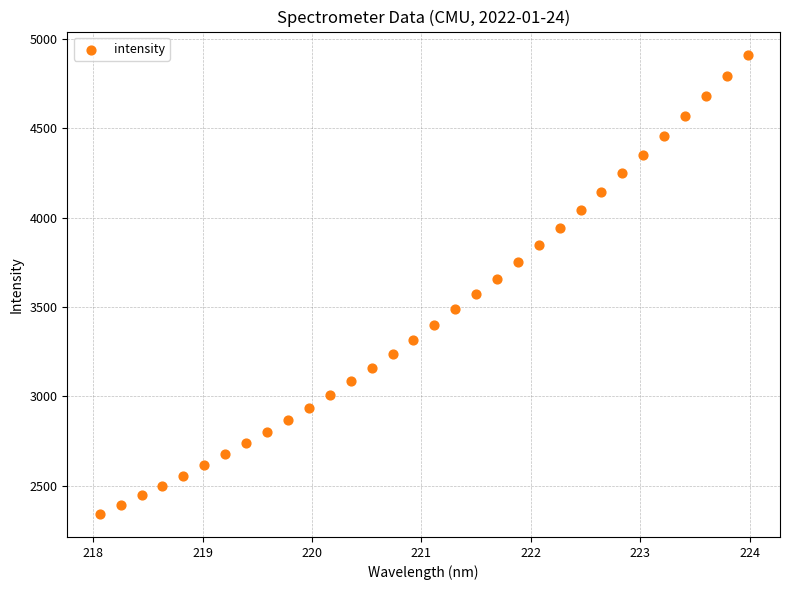

What is the range of X values (max minus min)?

5.9